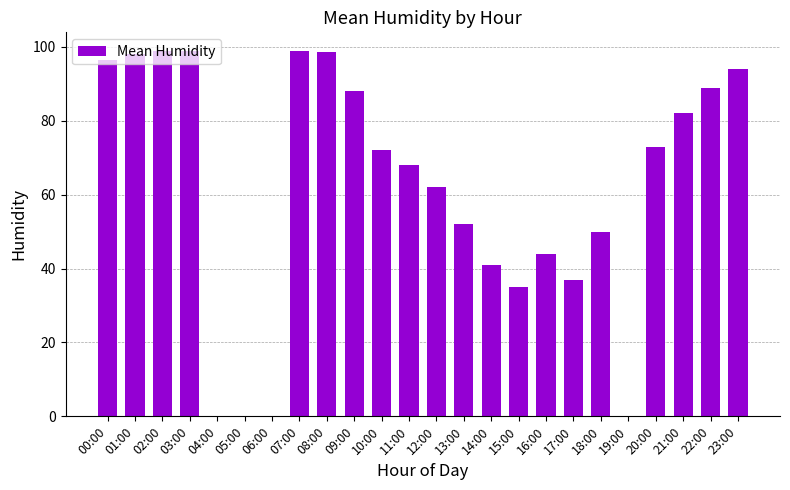

What is the sum of the values at 01:00 and 08:00?

196.5